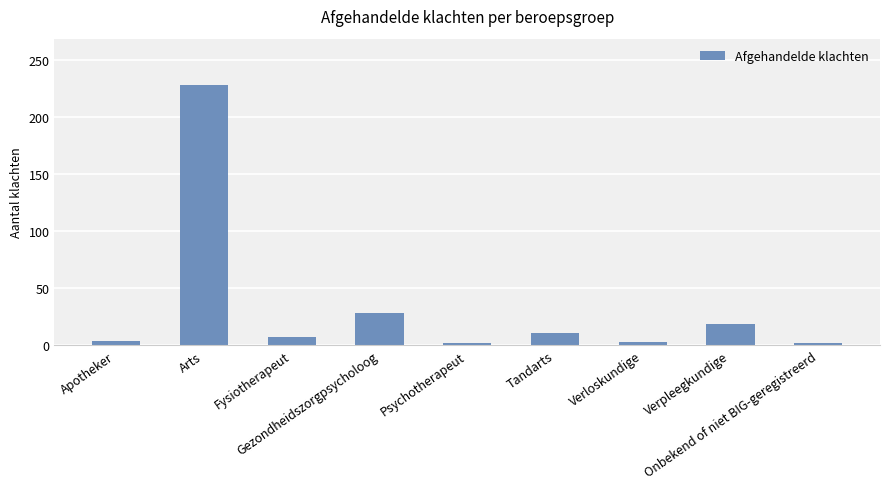

Which category has the highest value across all series?

Arts